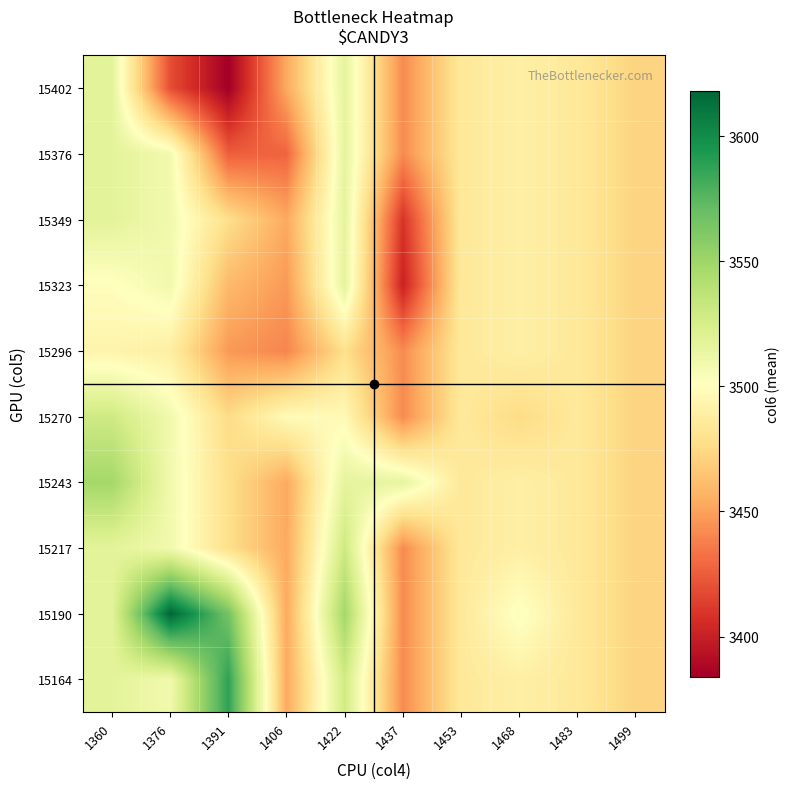

Reading left to right, what are all the values shown in this chart?

15164: 1360=3517.5	1376=3508.8	1391=3588.0	1406=3453.2	1422=3528.0	1437=3441.8	1453=3484.6	1468=3489.5	1483=3484.6	1499=3472.0
15190: 1360=3517.5	1376=3618.0	1391=3566.0	1406=3453.2	1422=3548.0	1437=3441.8	1453=3484.6	1468=3503.0	1483=3484.6	1499=3472.0
15217: 1360=3517.5	1376=3508.8	1391=3478.1	1406=3453.2	1422=3529.5	1437=3441.8	1453=3484.6	1468=3489.5	1483=3484.6	1499=3472.0
15243: 1360=3548.0	1376=3508.8	1391=3478.1	1406=3453.2	1422=3516.2	1437=3515.0	1453=3484.6	1468=3489.5	1483=3484.6	1499=3472.0
15270: 1360=3529.0	1376=3508.8	1391=3476.0	1406=3498.0	1422=3497.0	1437=3441.8	1453=3484.6	1468=3476.0	1483=3484.6	1499=3472.0
15296: 1360=3493.0	1376=3489.0	1391=3447.0	1406=3440.0	1422=3478.5	1437=3442.0	1453=3484.6	1468=3489.5	1483=3484.6	1499=3472.0
15323: 1360=3500.0	1376=3508.8	1391=3460.0	1406=3447.0	1422=3516.2	1437=3401.0	1453=3484.6	1468=3489.5	1483=3484.6	1499=3472.0
15349: 1360=3517.5	1376=3508.8	1391=3478.1	1406=3453.2	1422=3516.2	1437=3409.0	1453=3484.6	1468=3489.5	1483=3484.6	1499=3472.0
15376: 1360=3517.5	1376=3508.8	1391=3425.5	1406=3428.0	1422=3516.2	1437=3441.8	1453=3484.6	1468=3489.5	1483=3484.6	1499=3472.0
15402: 1360=3517.5	1376=3419.5	1391=3384.0	1406=3453.2	1422=3516.2	1437=3441.8	1453=3484.6	1468=3489.5	1483=3484.6	1499=3472.0